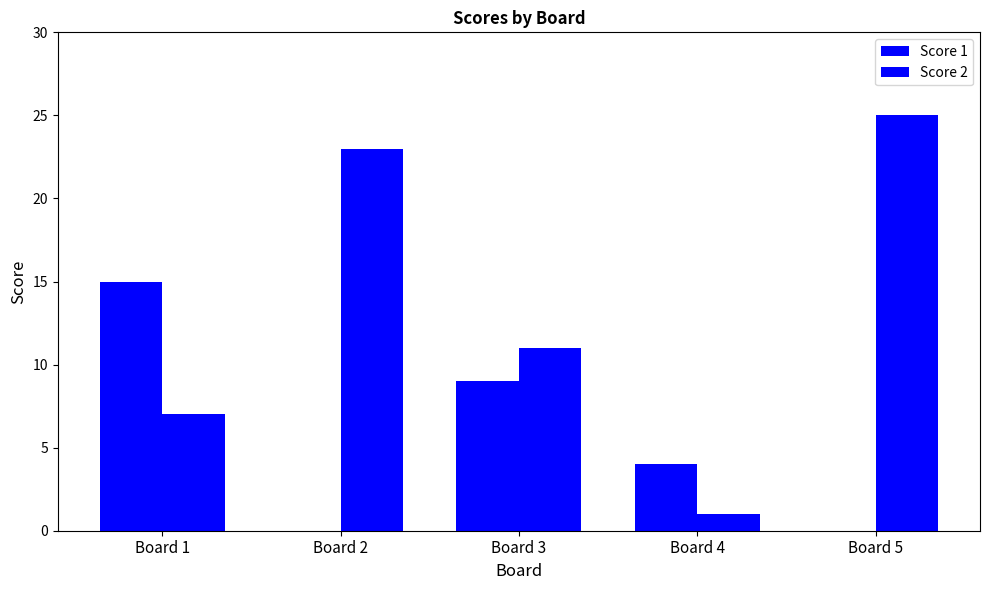

How many categories are shown in the chart?

5